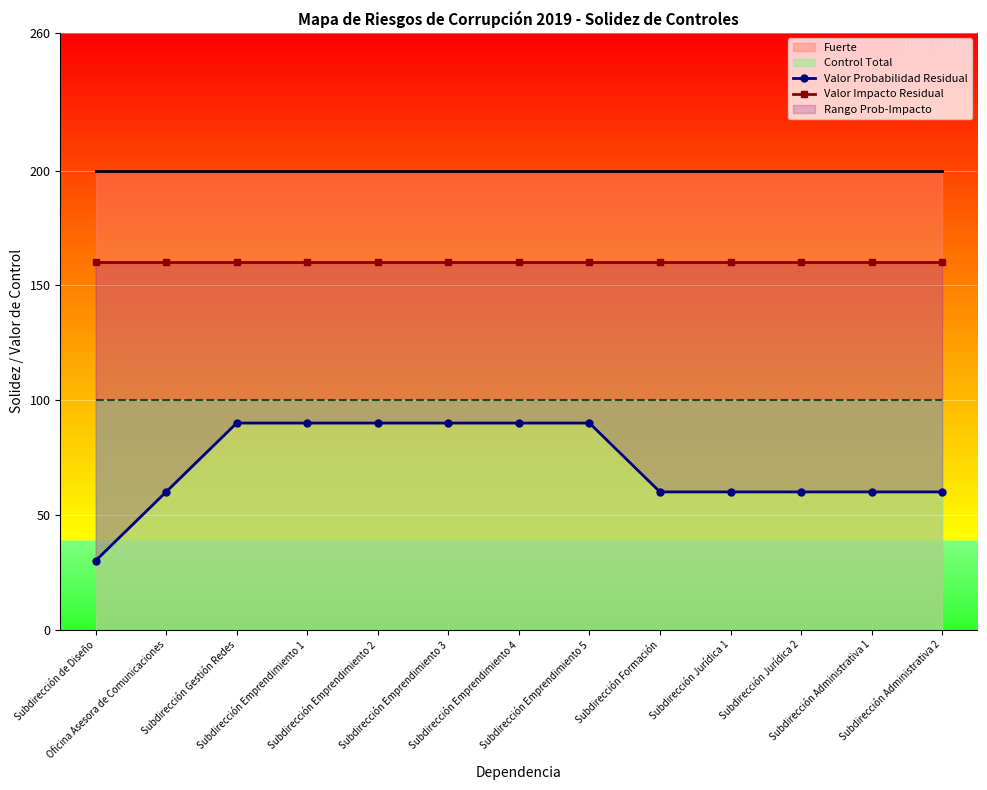

Rank the categories by Valor Probabilidad Residual value from lowest to highest.

Subdirección de Diseño, Oficina Asesora de Comunicaciones, Subdirección Formación, Subdirección Jurídica 1, Subdirección Jurídica 2, Subdirección Administrativa 1, Subdirección Administrativa 2, Subdirección Gestión Redes, Subdirección Emprendimiento 1, Subdirección Emprendimiento 2, Subdirección Emprendimiento 3, Subdirección Emprendimiento 4, Subdirección Emprendimiento 5